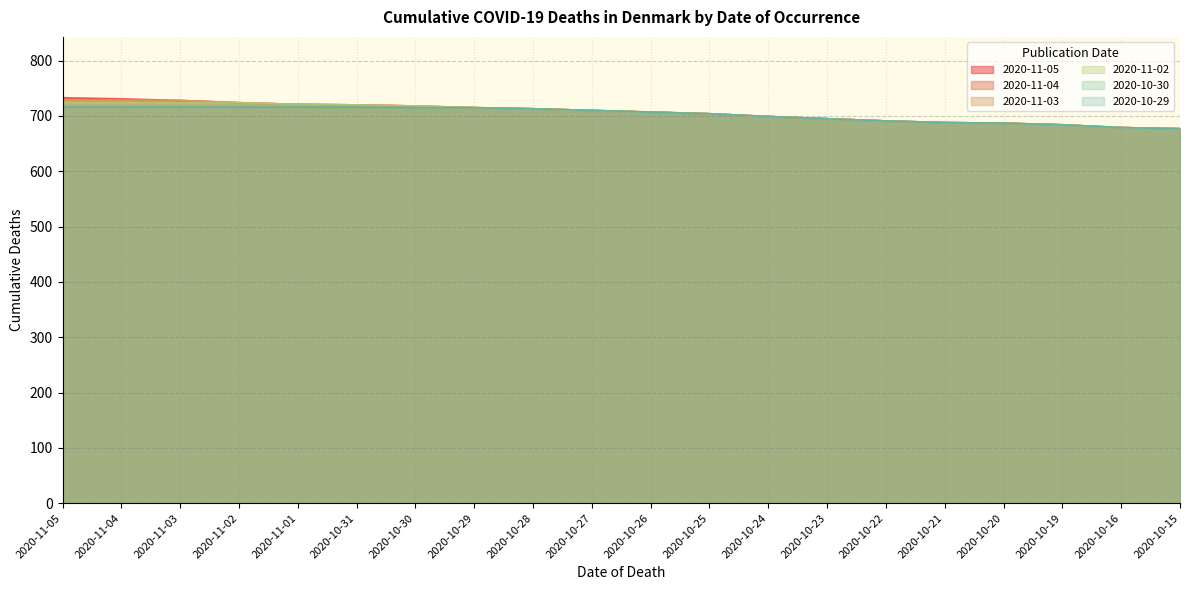

Rank the categories by 2020-11-04 value from lowest to highest.

2020-10-15, 2020-10-16, 2020-10-19, 2020-10-20, 2020-10-21, 2020-10-22, 2020-10-23, 2020-10-24, 2020-10-25, 2020-10-26, 2020-10-27, 2020-10-28, 2020-10-29, 2020-10-30, 2020-10-31, 2020-11-01, 2020-11-02, 2020-11-03, 2020-11-05, 2020-11-04